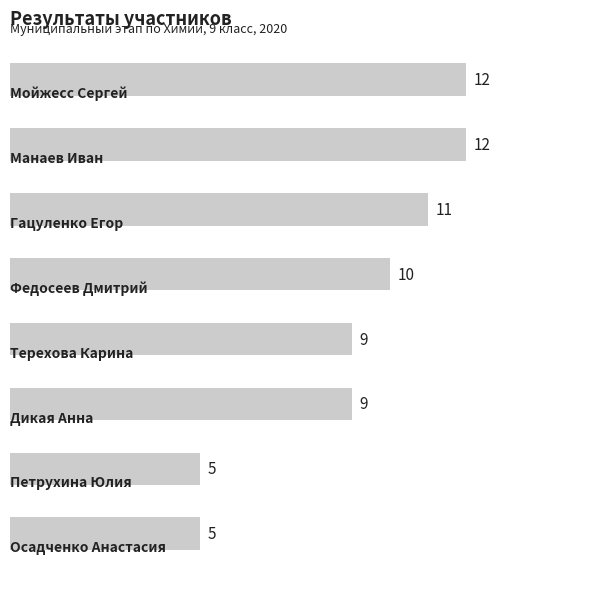

What is the sum of all values?

73